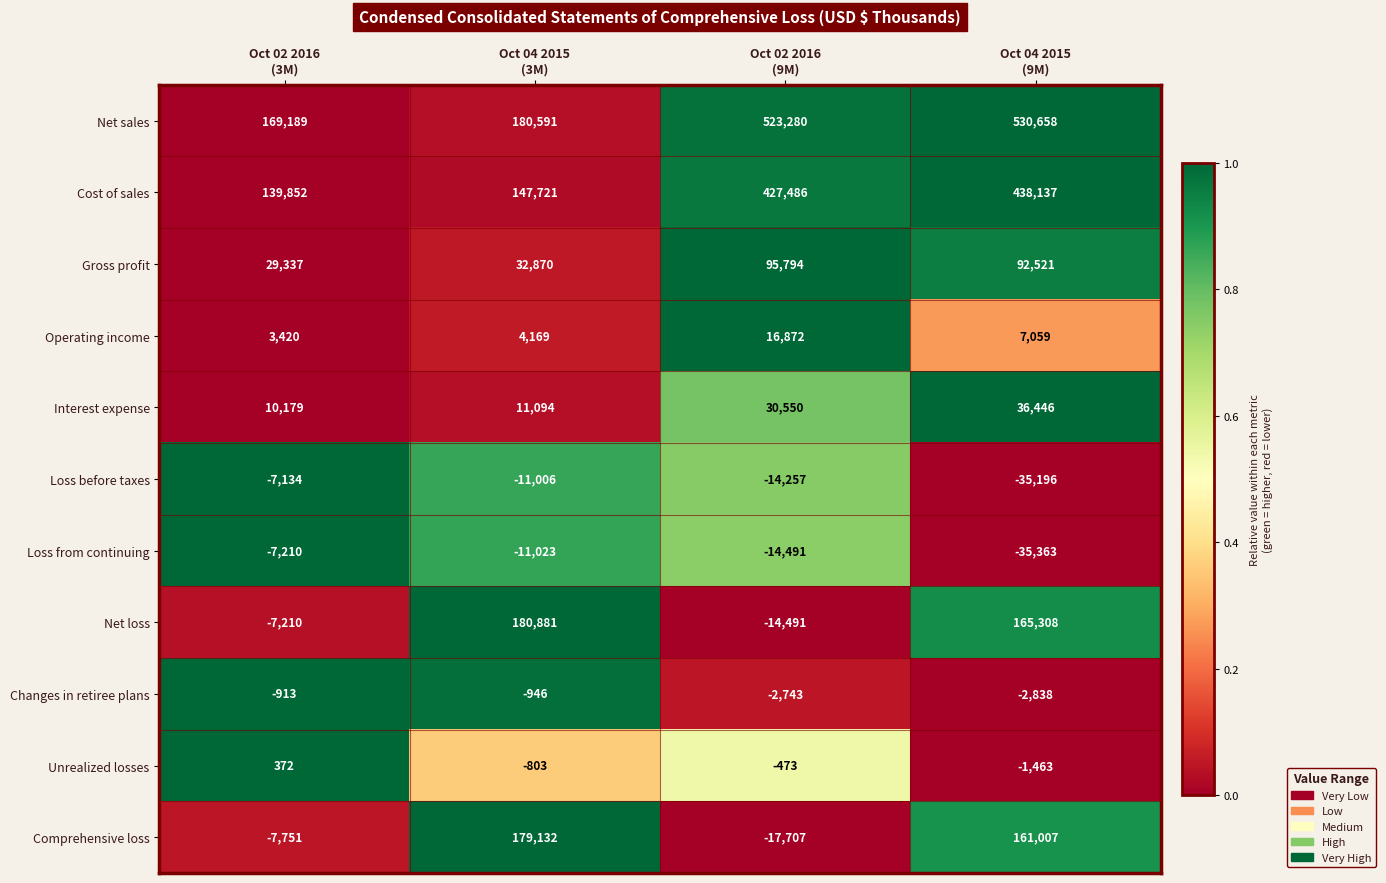

How many data points does each series have?

4